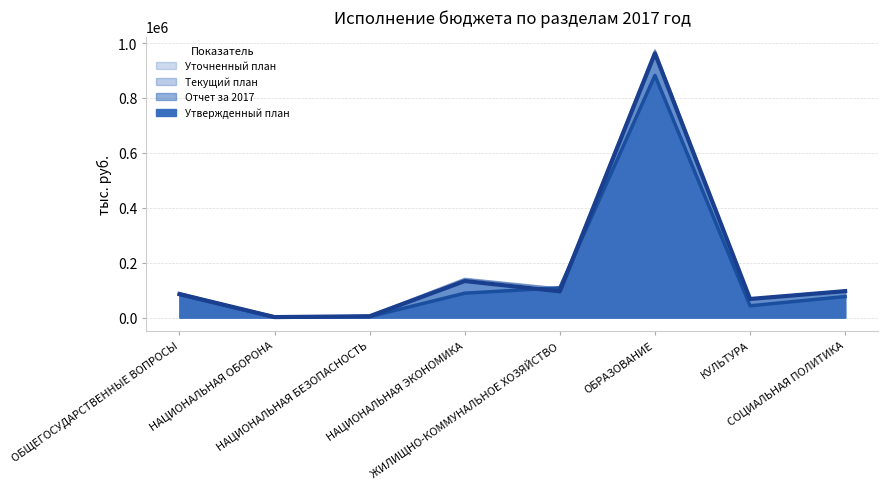

Where does the Утвержденный план series first go above 83800?

ОБЩЕГОСУДАРСТВЕННЫЕ ВОПРОСЫ